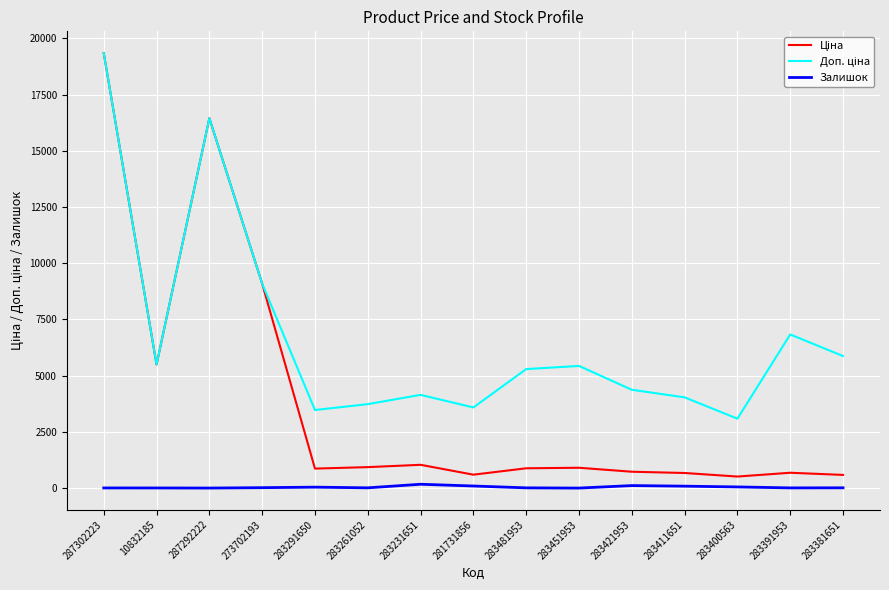

The Залишок series shows 172.0 at 283231651. True or false?

True